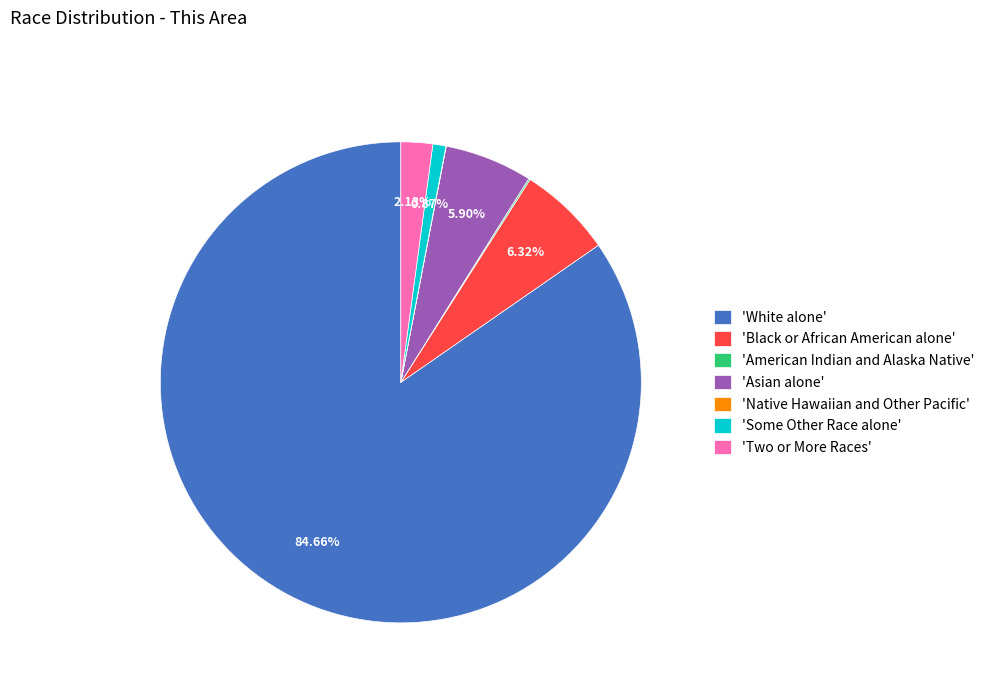

What is the largest slice in the pie chart?

'White alone'